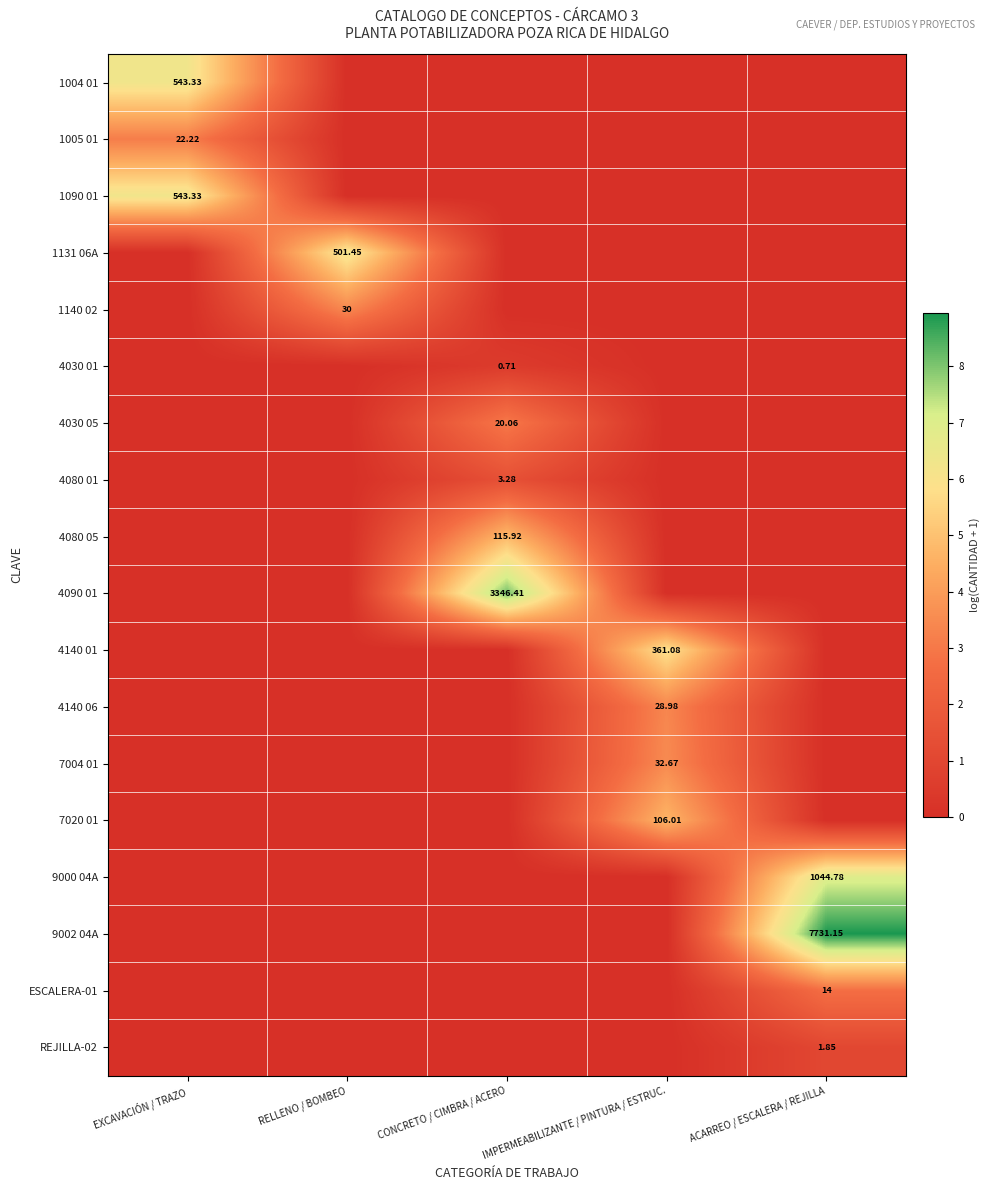

Is the value of 4030 01 at IMPERMEABILIZANTE / PINTURA / ESTRUC. greater than the value of 4080 05 at IMPERMEABILIZANTE / PINTURA / ESTRUC.?

No